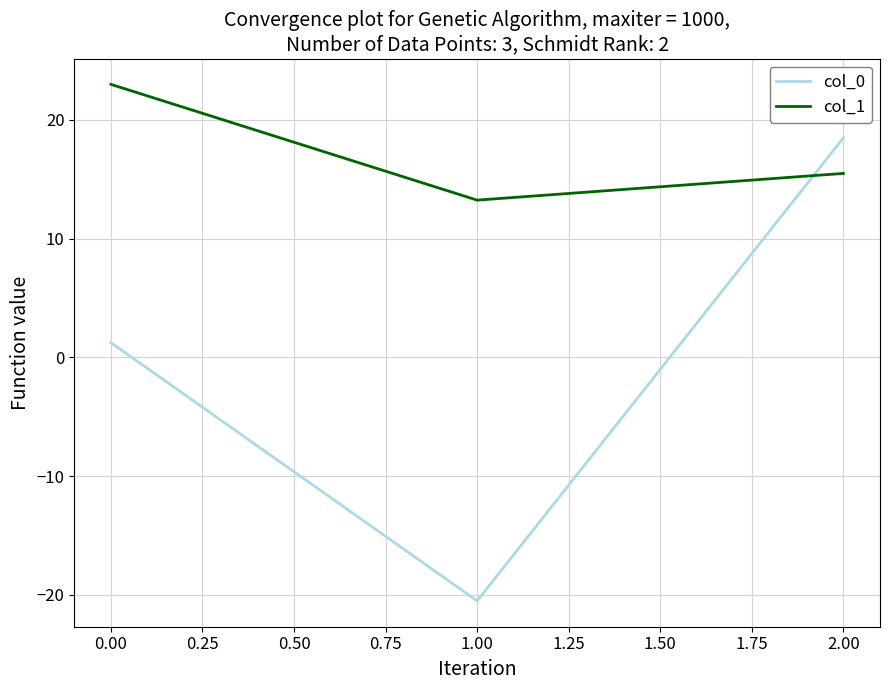

Is this an area chart (filled region under the line)?

No